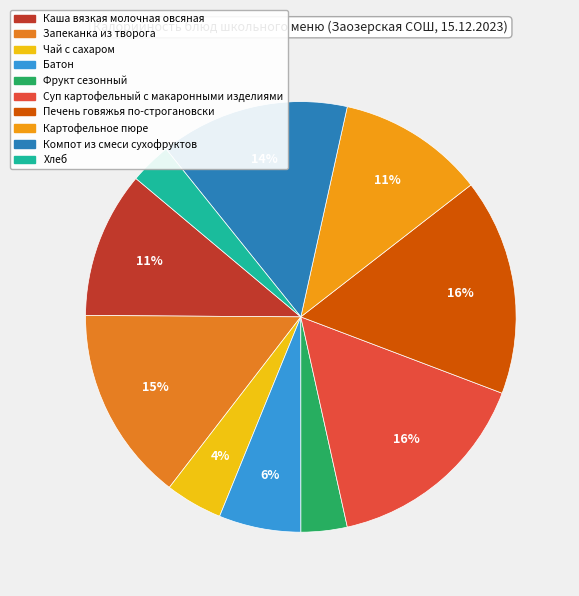

To the nearest percent, what is the combined percentage of Хлеб and Суп картофельный с макаронными изделиями?

19%